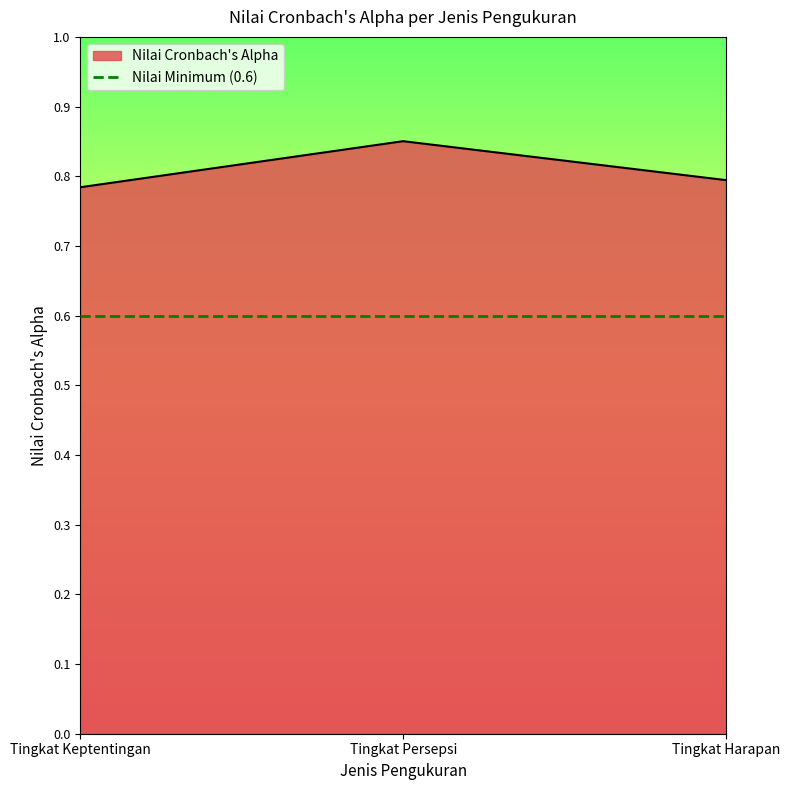

What is the change in value from Tingkat Persepsi to Tingkat Harapan?

-0.1